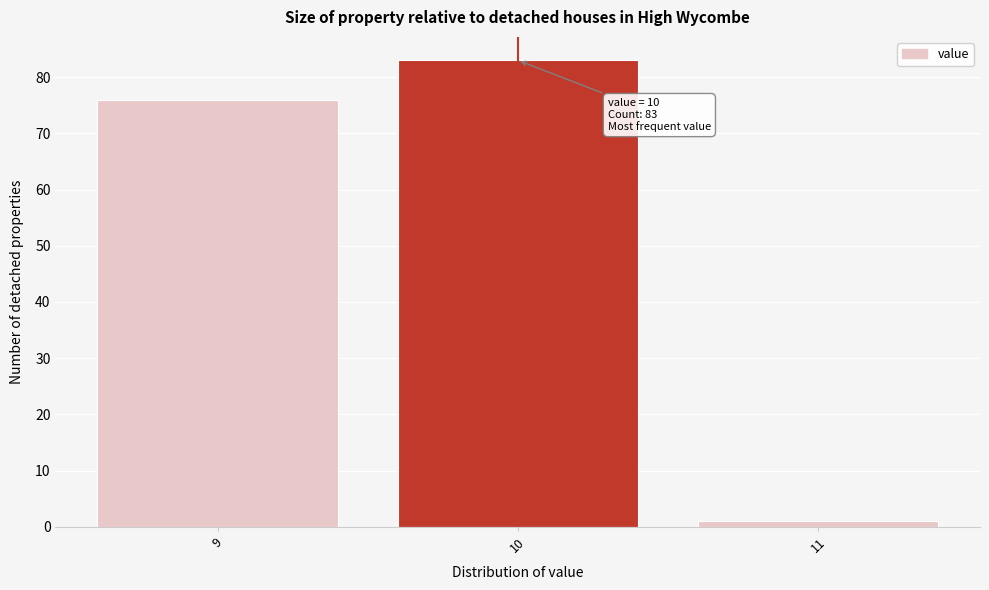

Over which range of the x-axis is the bar tallest?

9.5 to 10.5